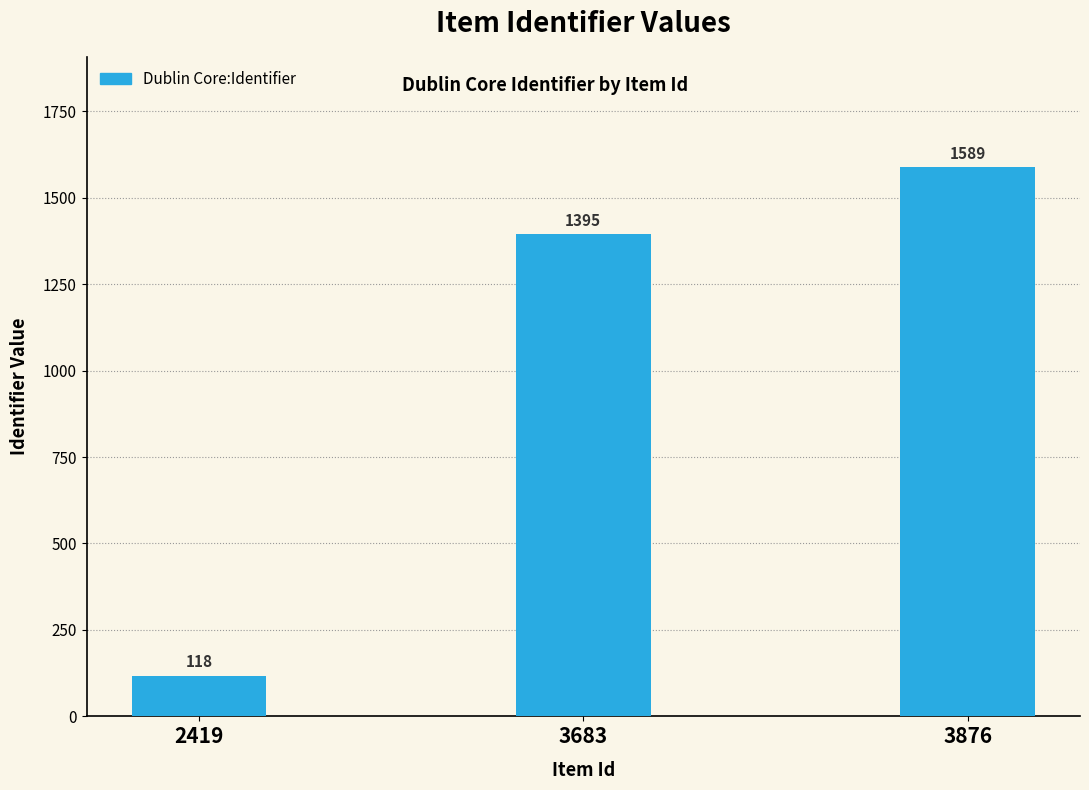

What is the maximum value shown in the chart?

1589